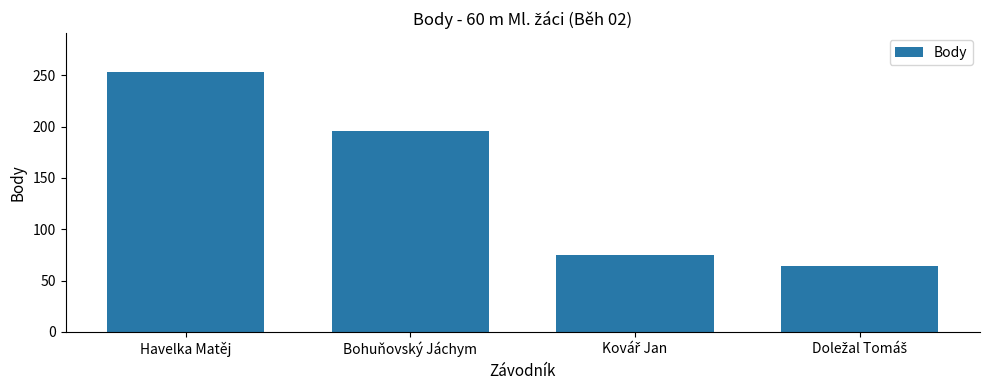

How many bars are there in total?

4